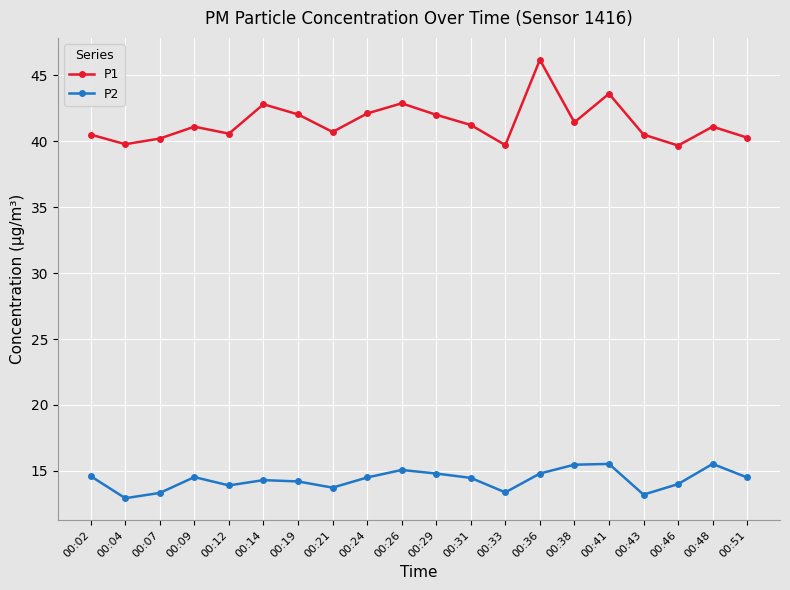

Where is the first local maximum for P2?

00:09